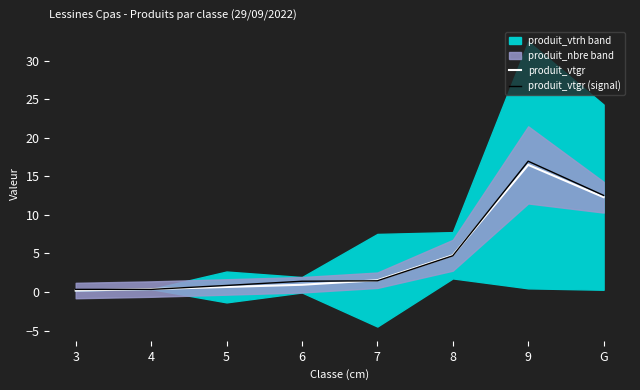

How many lines are shown in the chart?

2